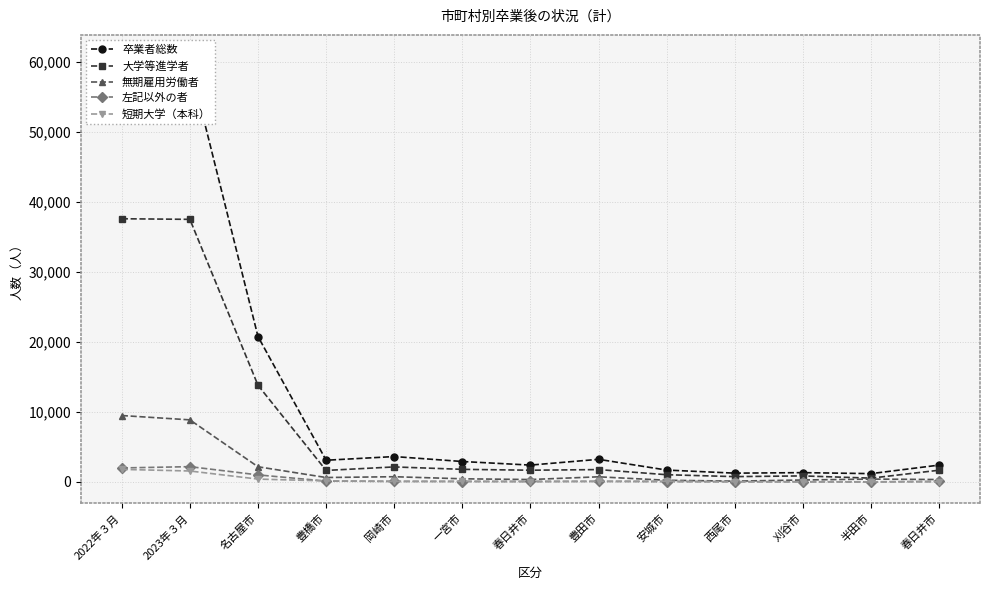

At how many categories does at least one series exceed 25321?

2